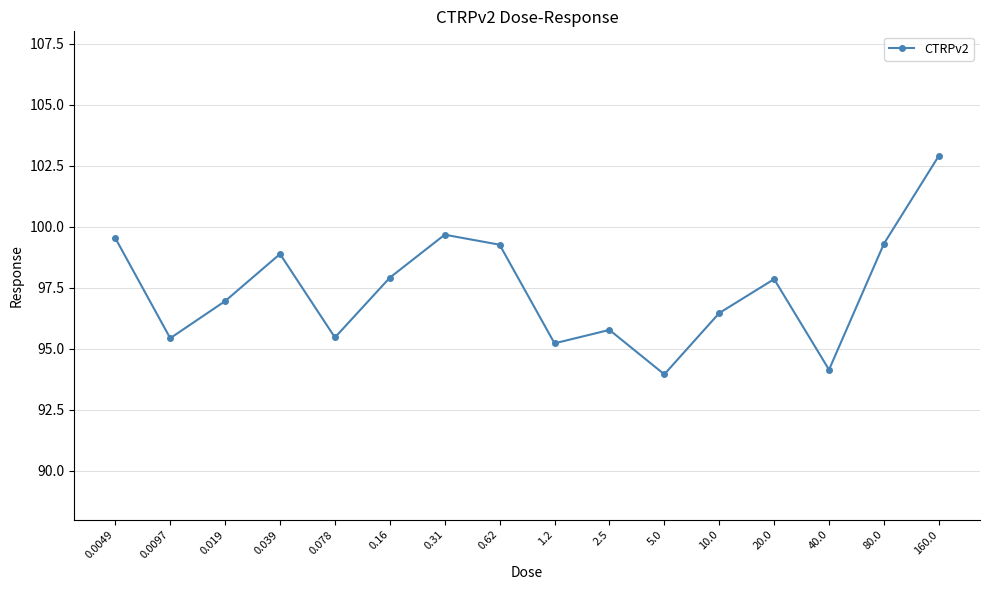

Count the number of categories in the chart.

16